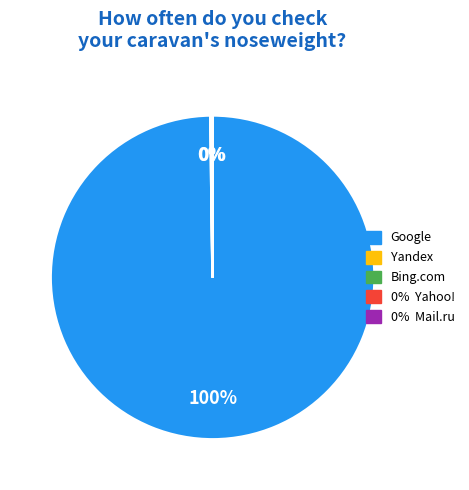

Is there any slice that represents more than half of the pie?

Yes